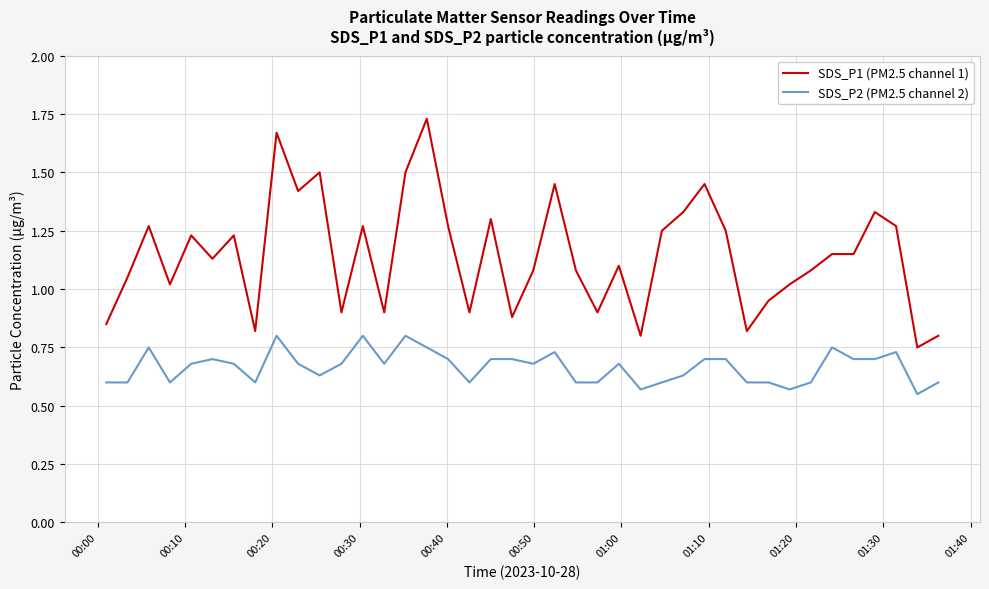

Which series has the widest spread of values?

SDS_P1 (PM2.5 channel 1)